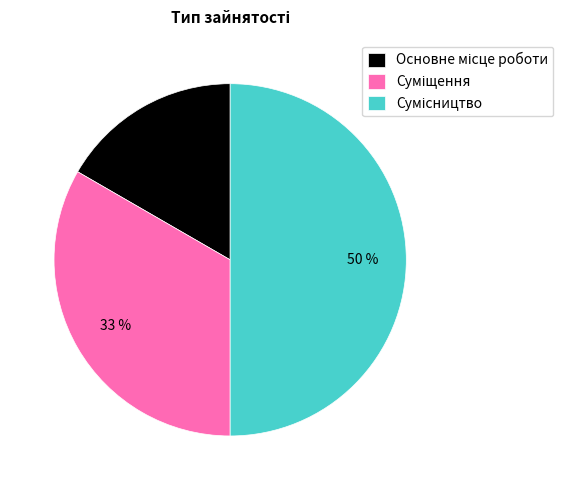

To the nearest percent, what is the average slice percentage?

33%